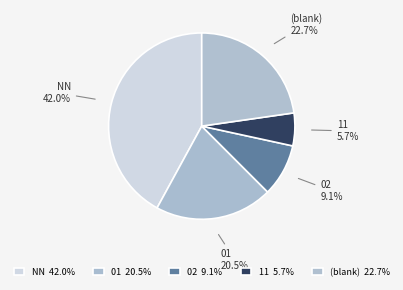

Count the number of slices in the pie.

5